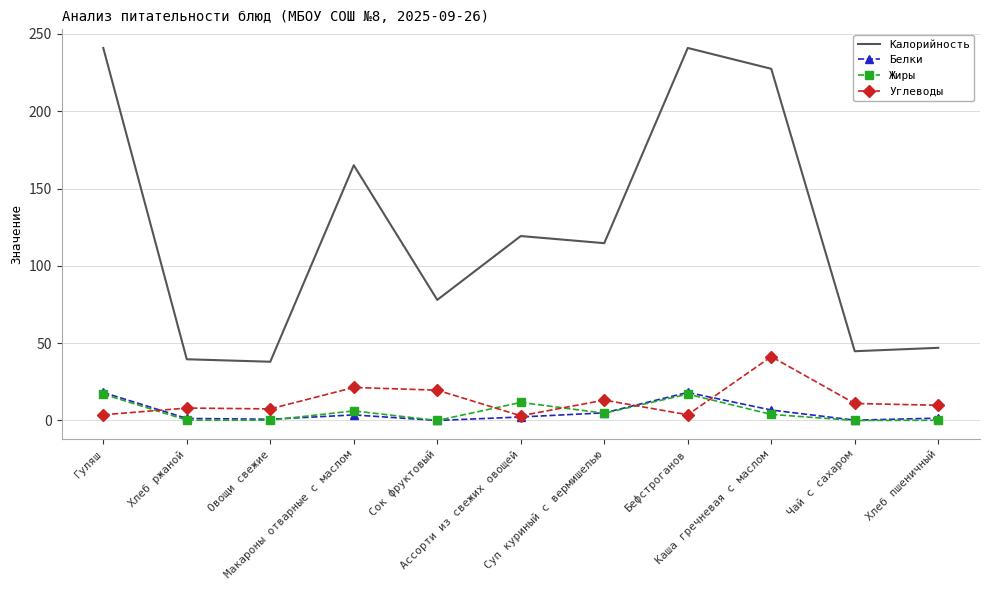

Which series has the widest spread of values?

Калорийность